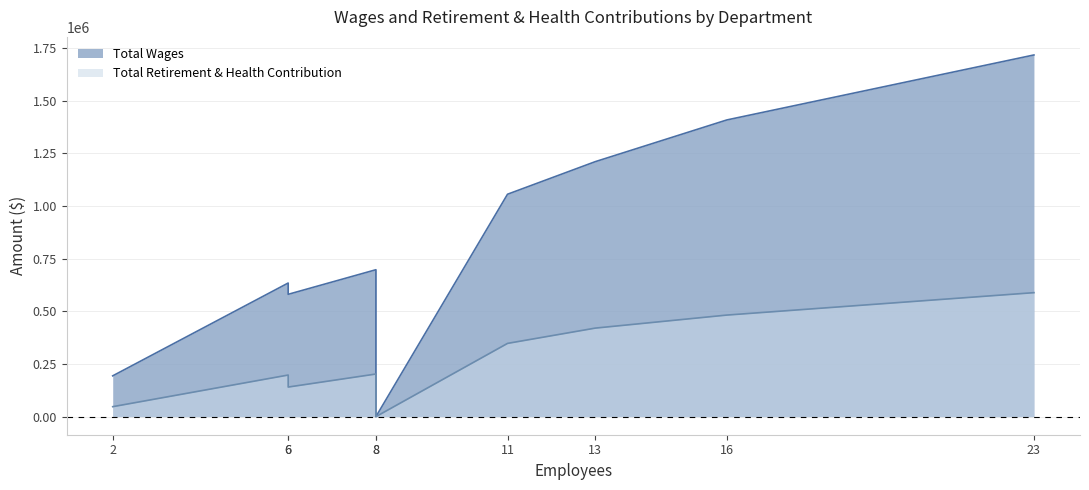

The Total Wages series shows 1408362 at Operations. True or false?

True